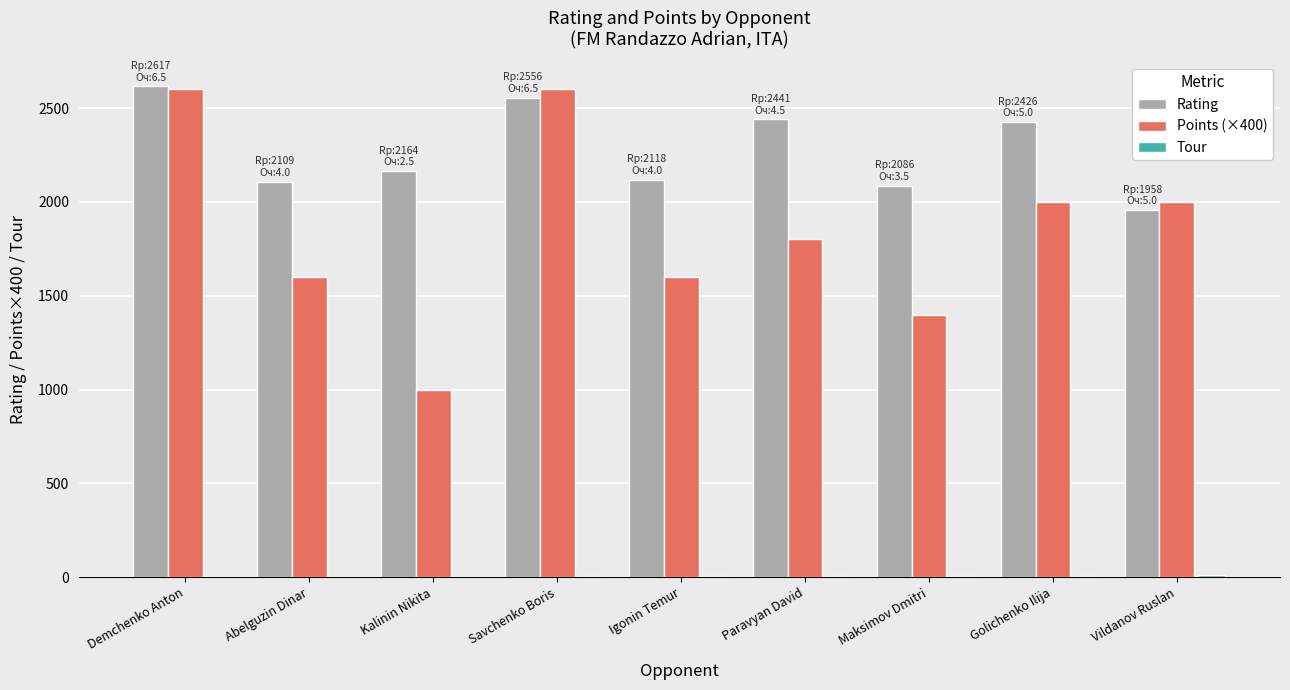

Which series has the largest total across all categories?

Rating